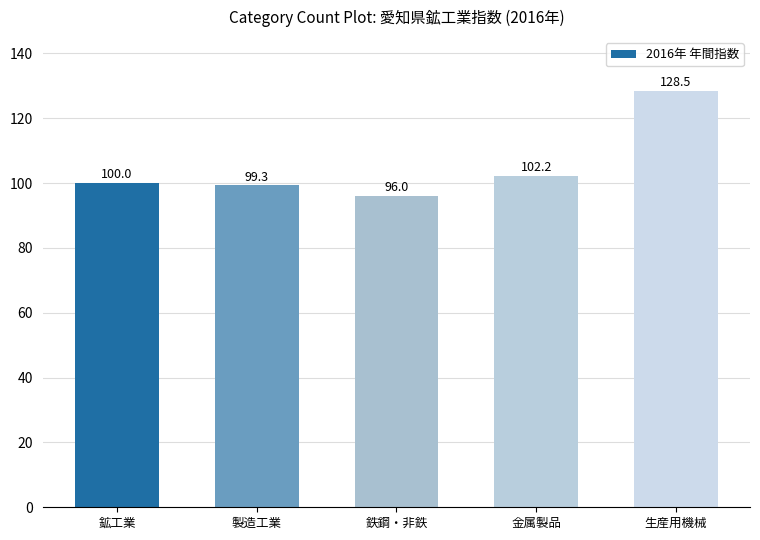

Rank the categories by value from highest to lowest.

生産用機械, 金属製品, 鉱工業, 製造工業, 鉄鋼・非鉄